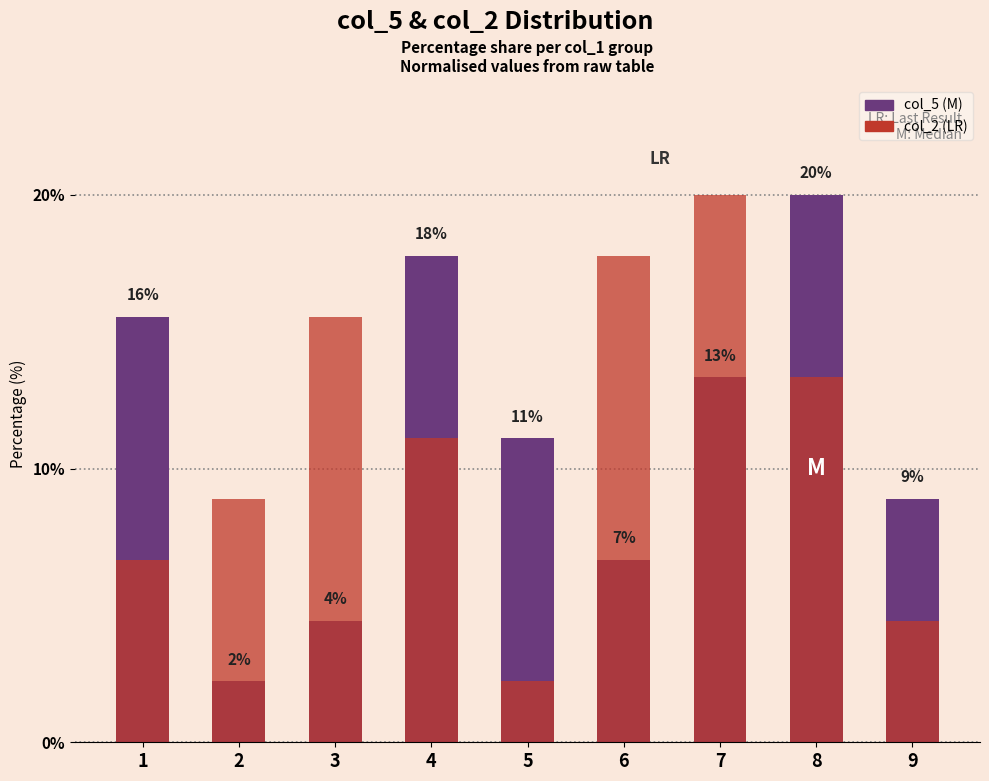

List the labels in order of col_5 (M) value, smallest first.

2, 3, 6, 9, 5, 7, 1, 4, 8